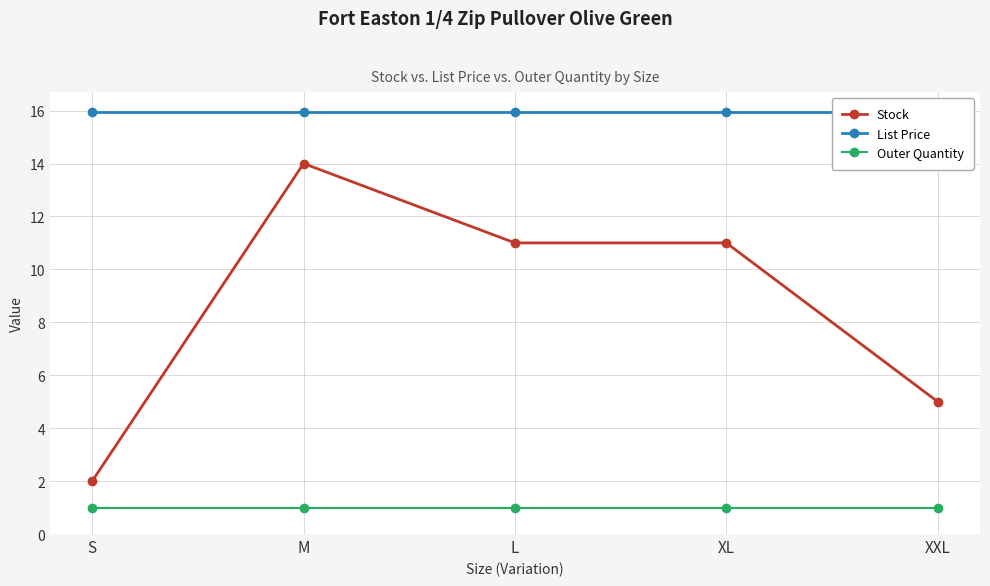

Reading left to right, what are all the values shown in this chart?

Stock: 2.0	14.0	11.0	11.0	5.0
List Price: 15.9	15.9	15.9	15.9	15.9
Outer Quantity: 1.0	1.0	1.0	1.0	1.0